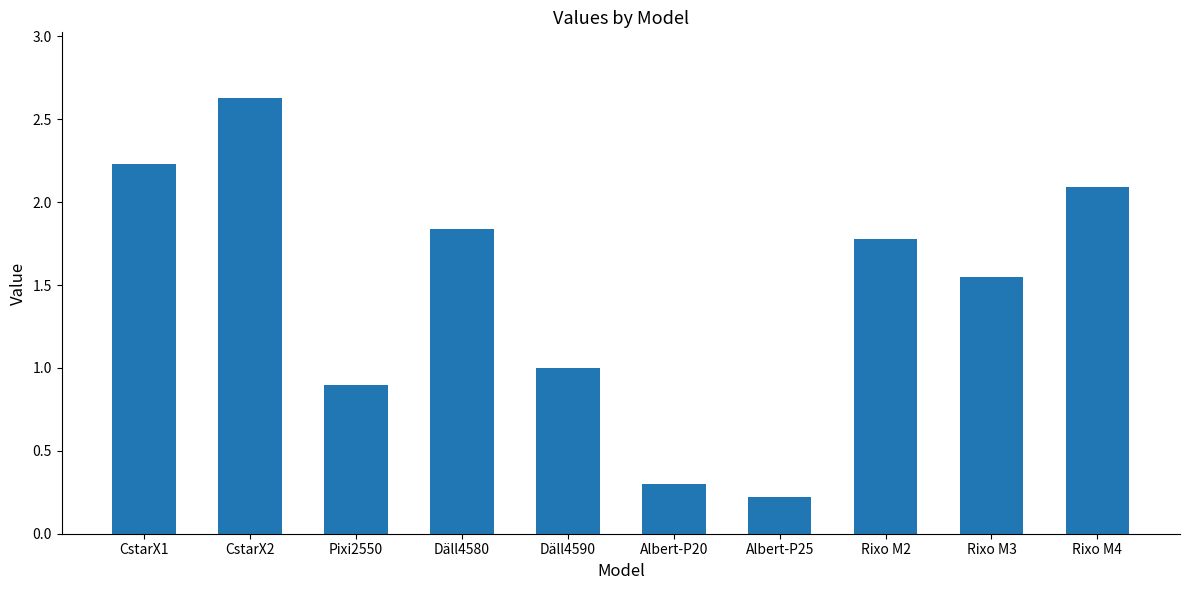

Does the chart contain any negative values?

No